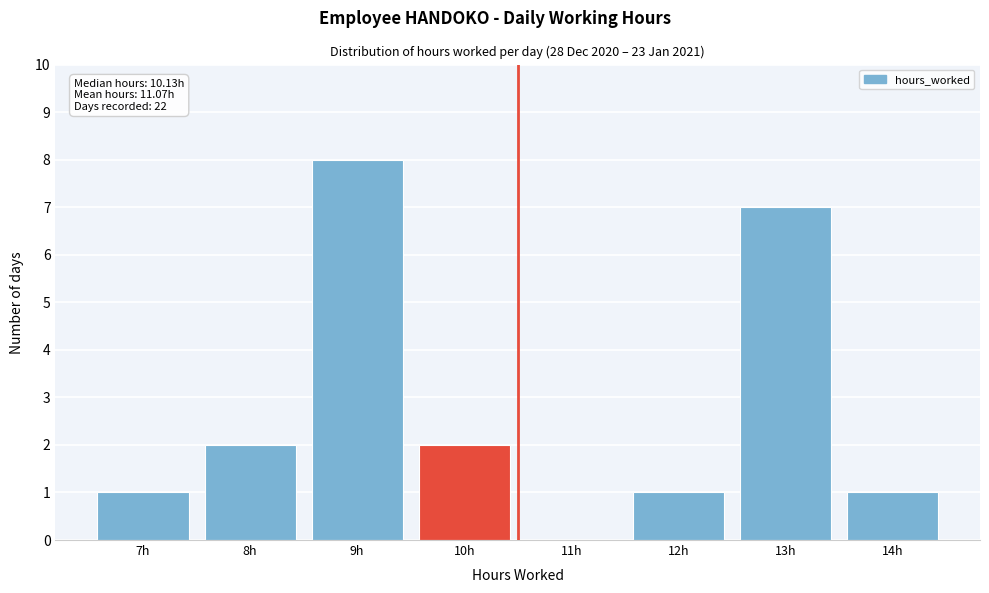

Reading left to right, what are all the values shown in this chart?

7h=1	8h=2	9h=8	10h=2	11h=0	12h=1	13h=7	14h=1